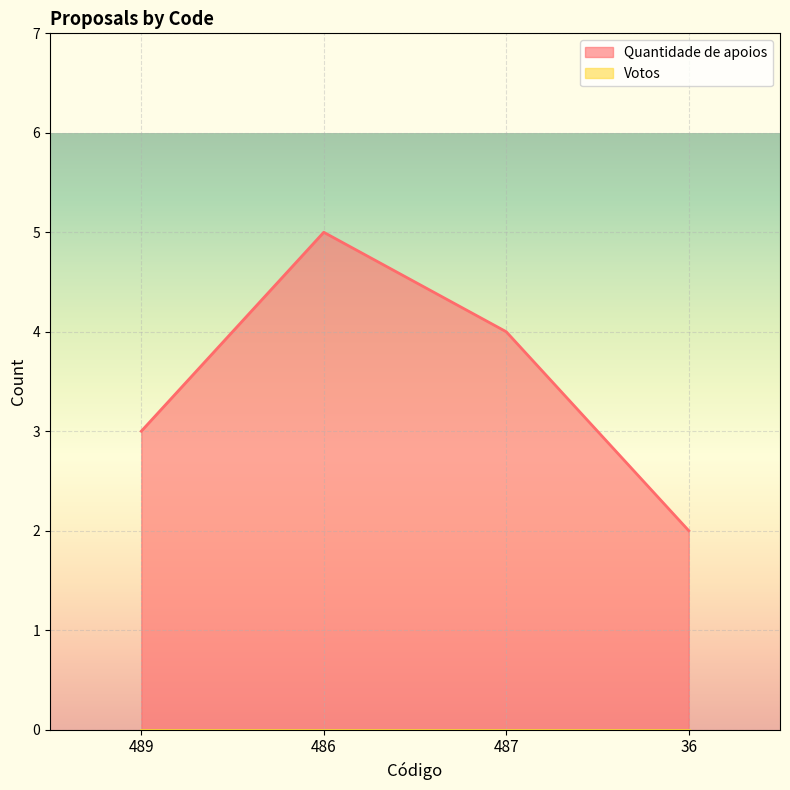

How many distinct data groups are displayed?

2